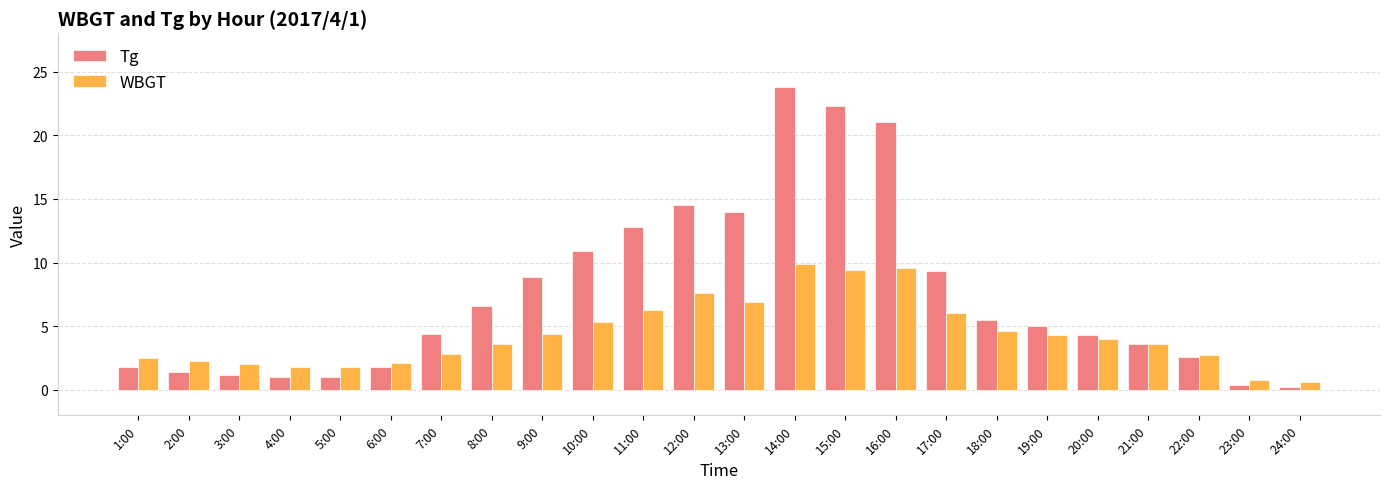

What is the total value across all series at 4:00?

2.8